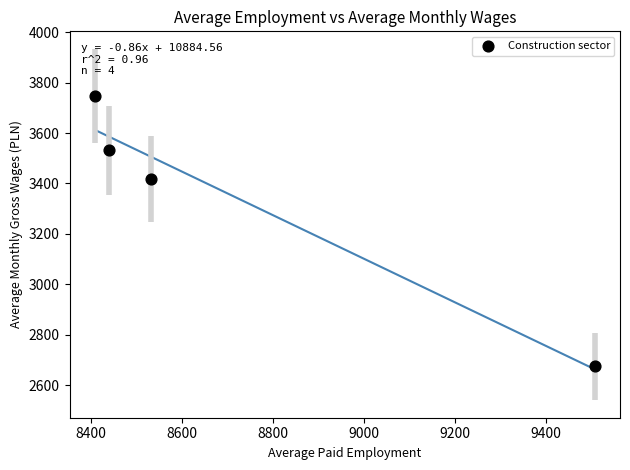

What is the range of X values (max minus min)?

1099.0